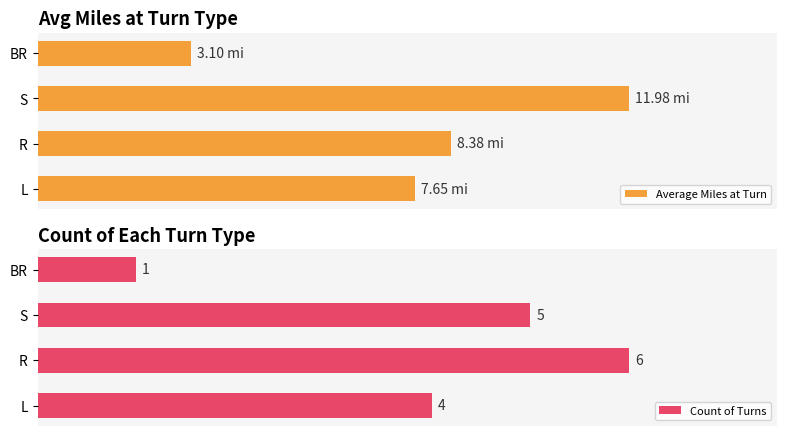

Rank the categories by Count of Turns value from highest to lowest.

R, S, L, BR